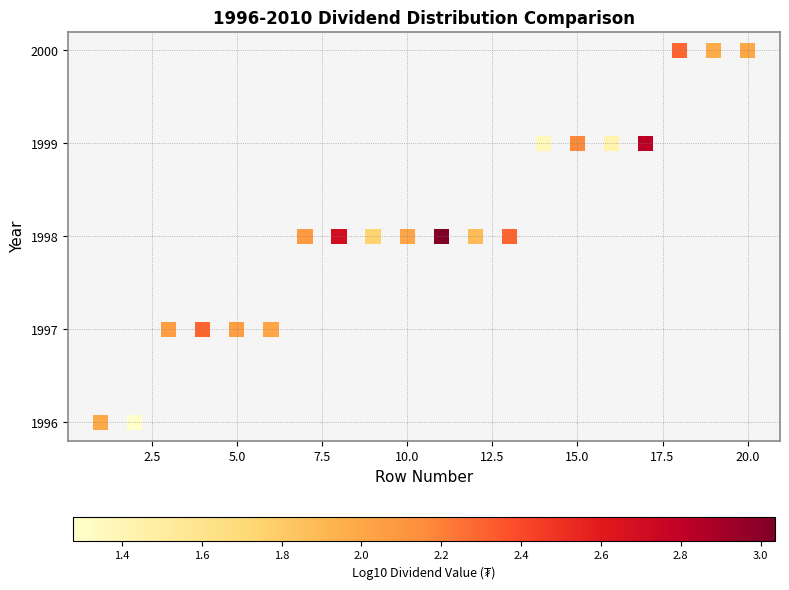

What is the range of Y values (max minus min)?

4